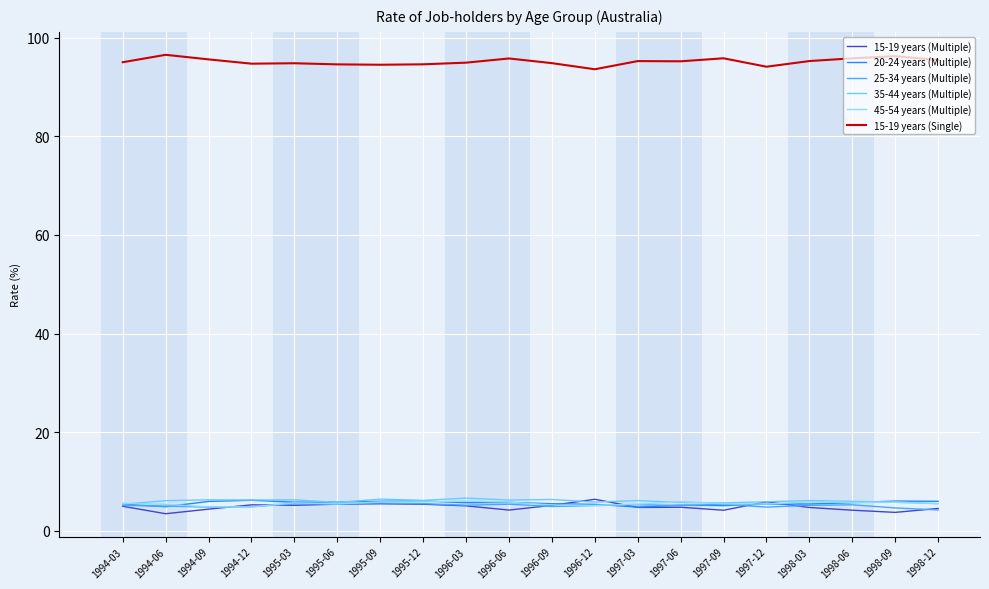

Is it true that 45-54 years (Multiple) equals 5.4 at 1997-12?

True